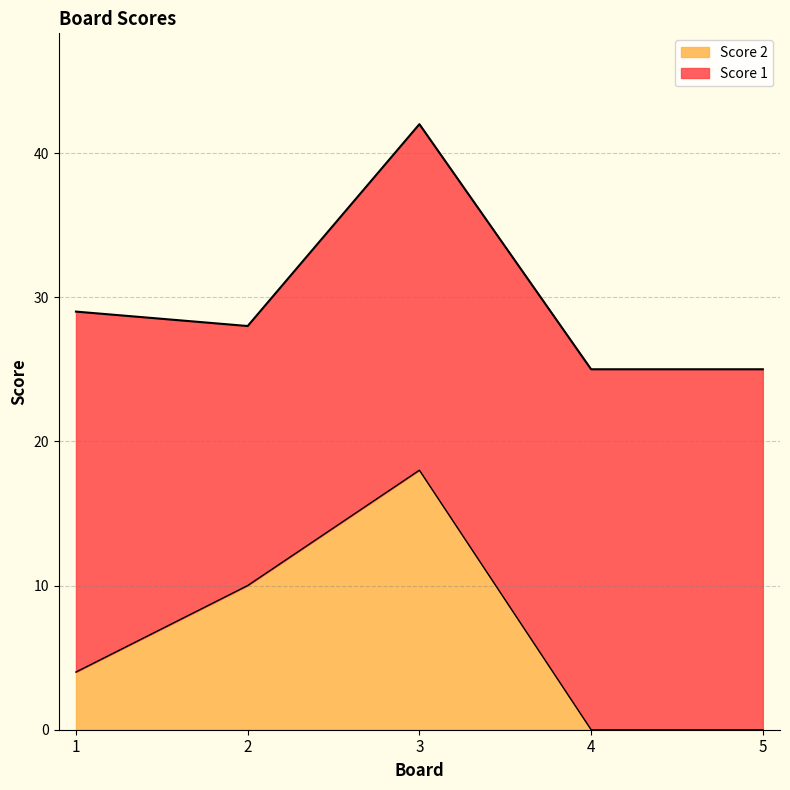

What is the maximum value shown in the chart?

18